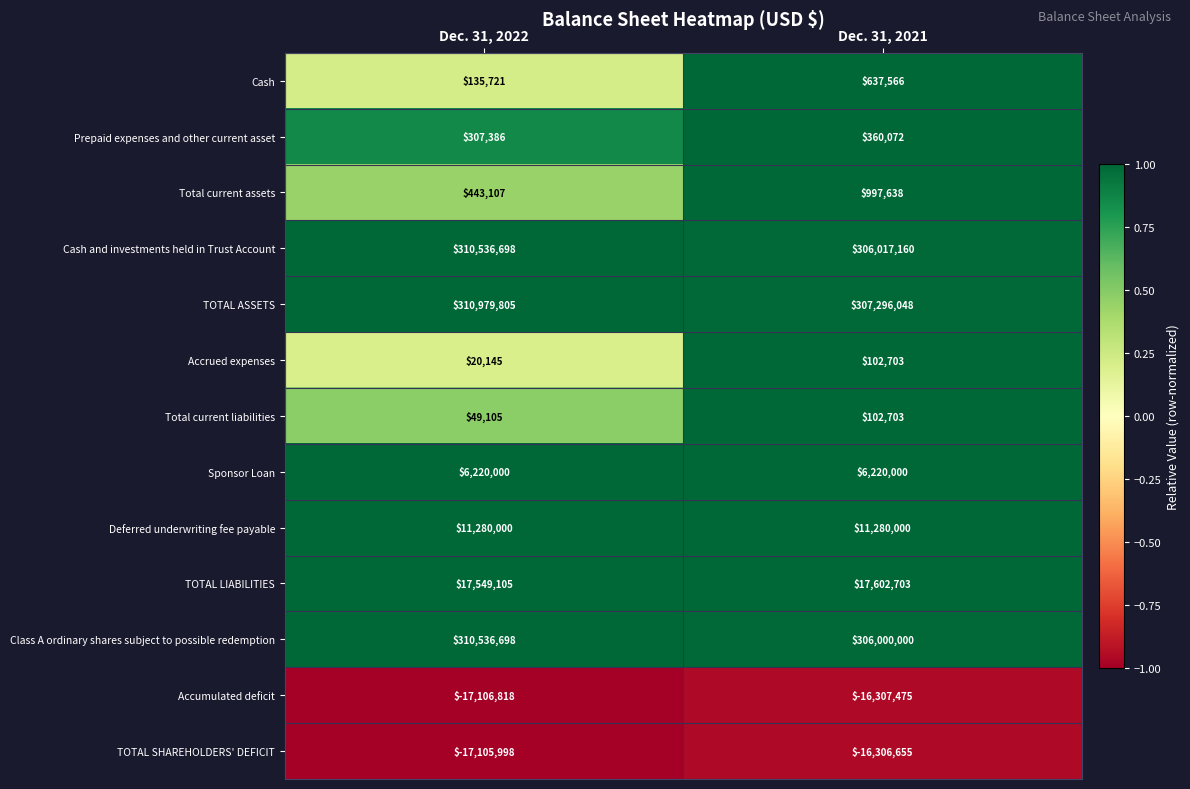

What is the difference between the maximum and minimum values in the TOTAL LIABILITIES series?

53598